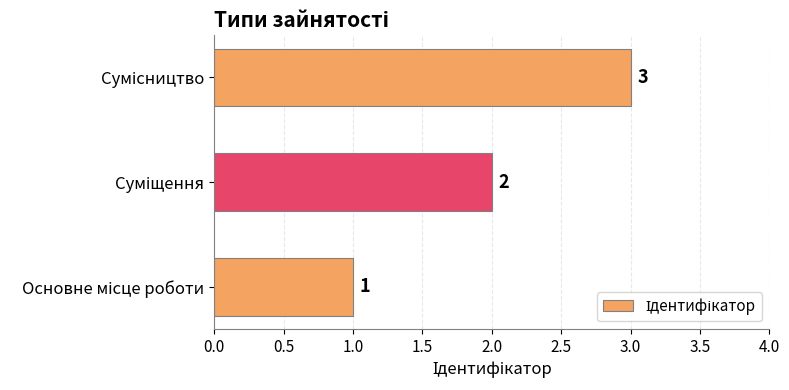

Count the values in the range 1 to 3.

3